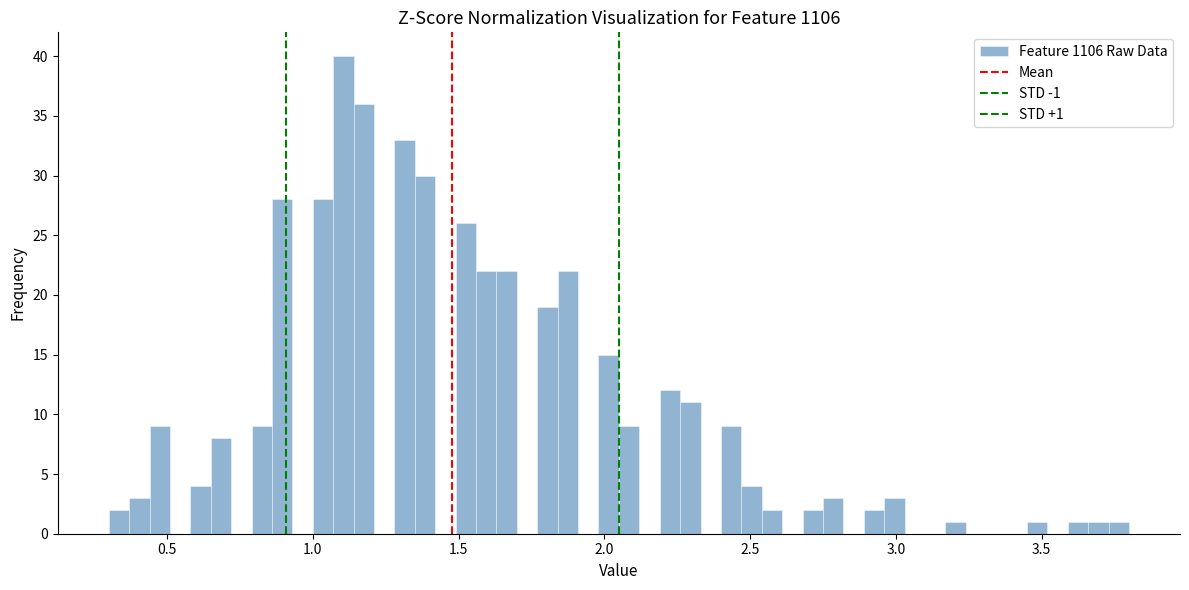

Read against the x-axis, roughly where is the centre of the tallest bar?

1.10